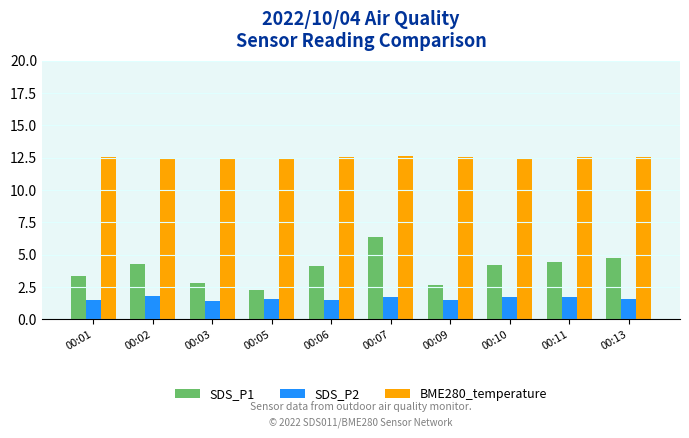

What is the approximate value of SDS_P1 at 00:01?

3.3